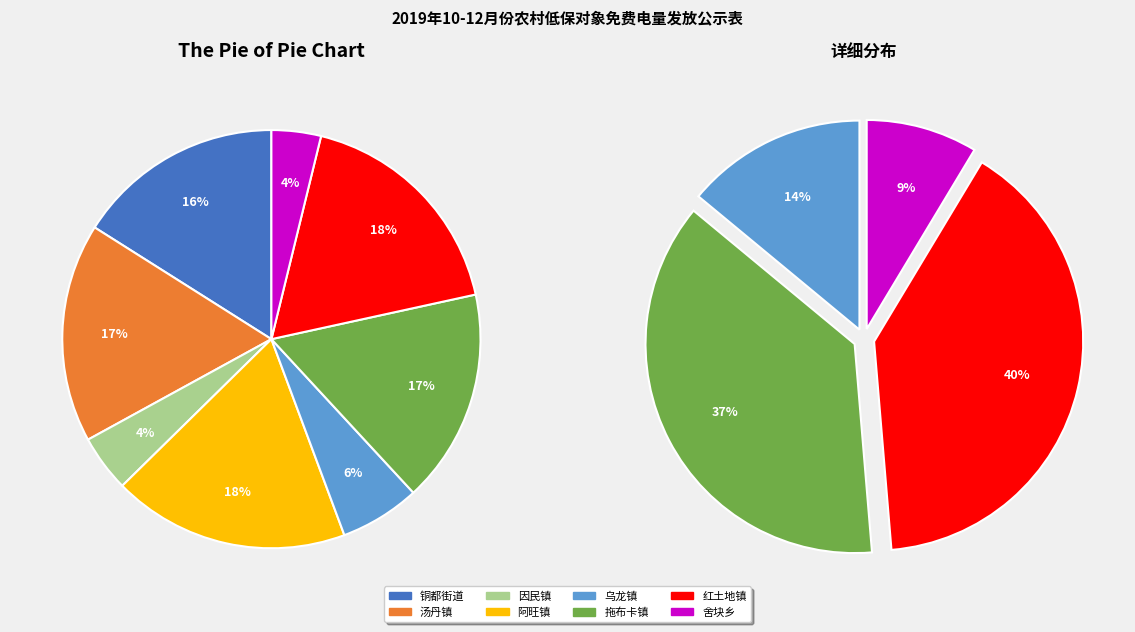

To the nearest percent, what portion does 因民镇 represent?

4%